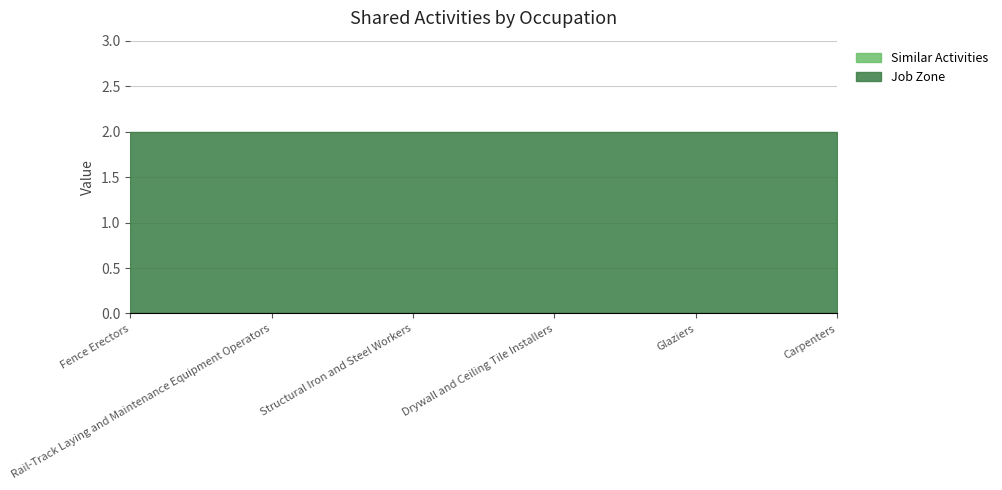

True or false: Similar Activities and Job Zone cross at least once.

False